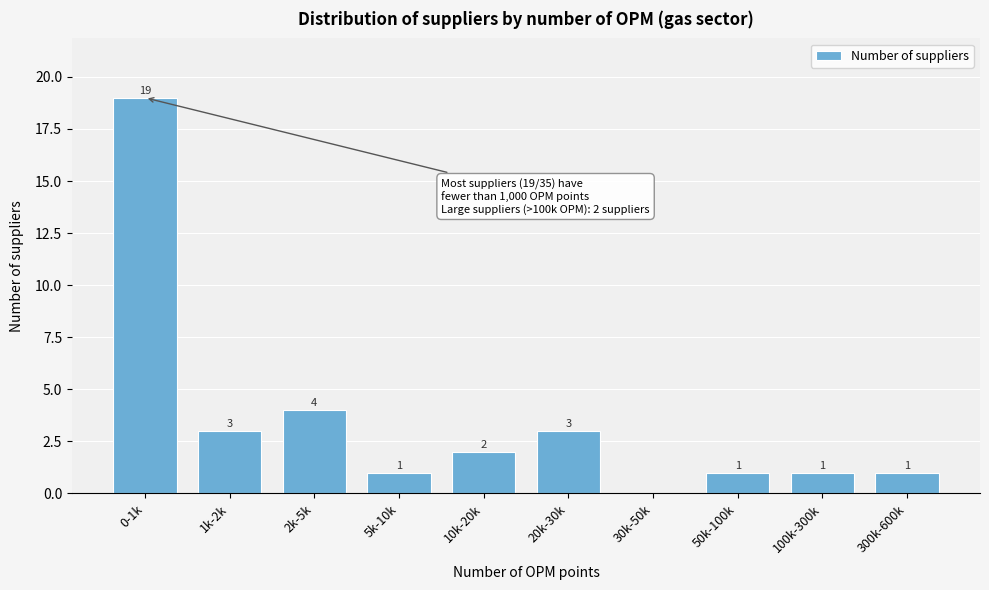

Reading left to right, extract all data points from this chart.

0-1k=19	1k-2k=3	2k-5k=4	5k-10k=1	10k-20k=2	20k-30k=3	30k-50k=0	50k-100k=1	100k-300k=1	300k-600k=1